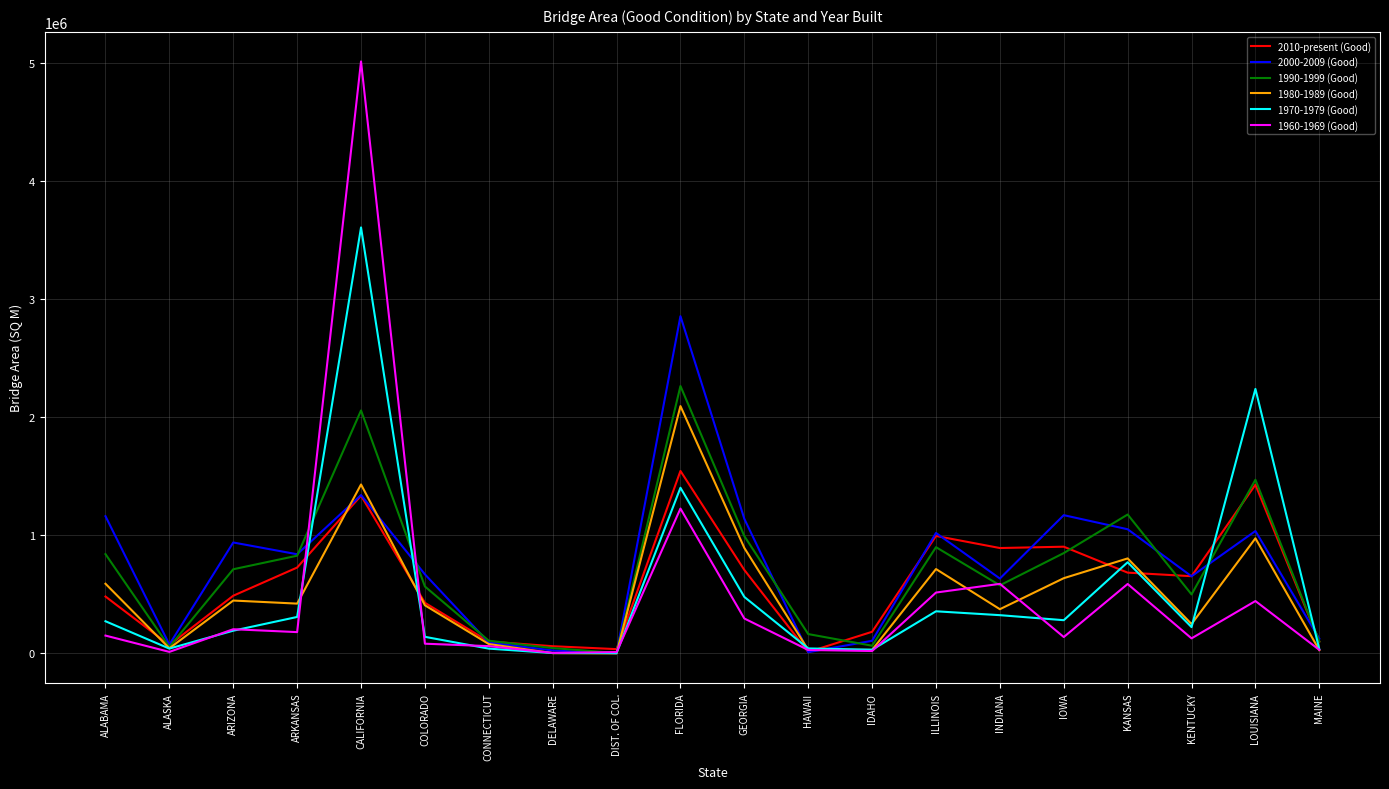

What is the difference between the maximum and minimum values in the 1960-1969 (Good) series?

5010045.7